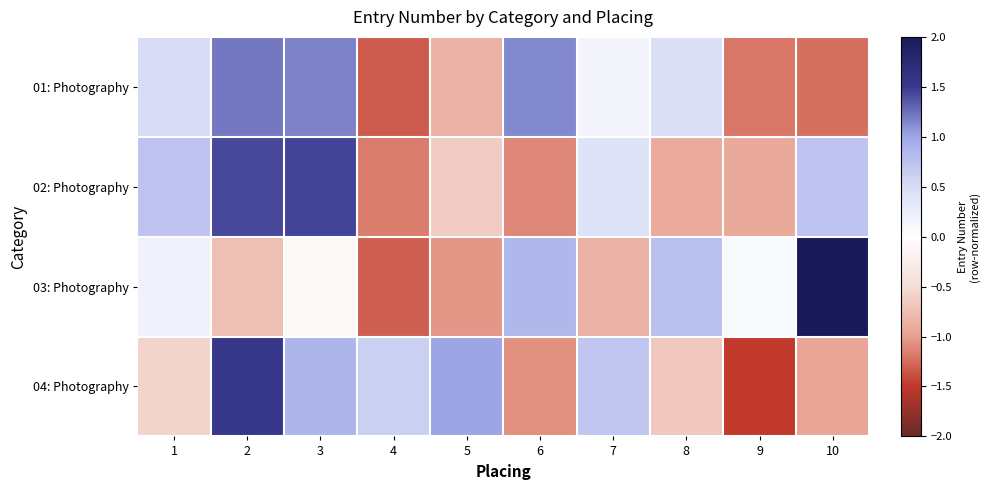

What is the spread (max minus min) of values at 3?

1.5